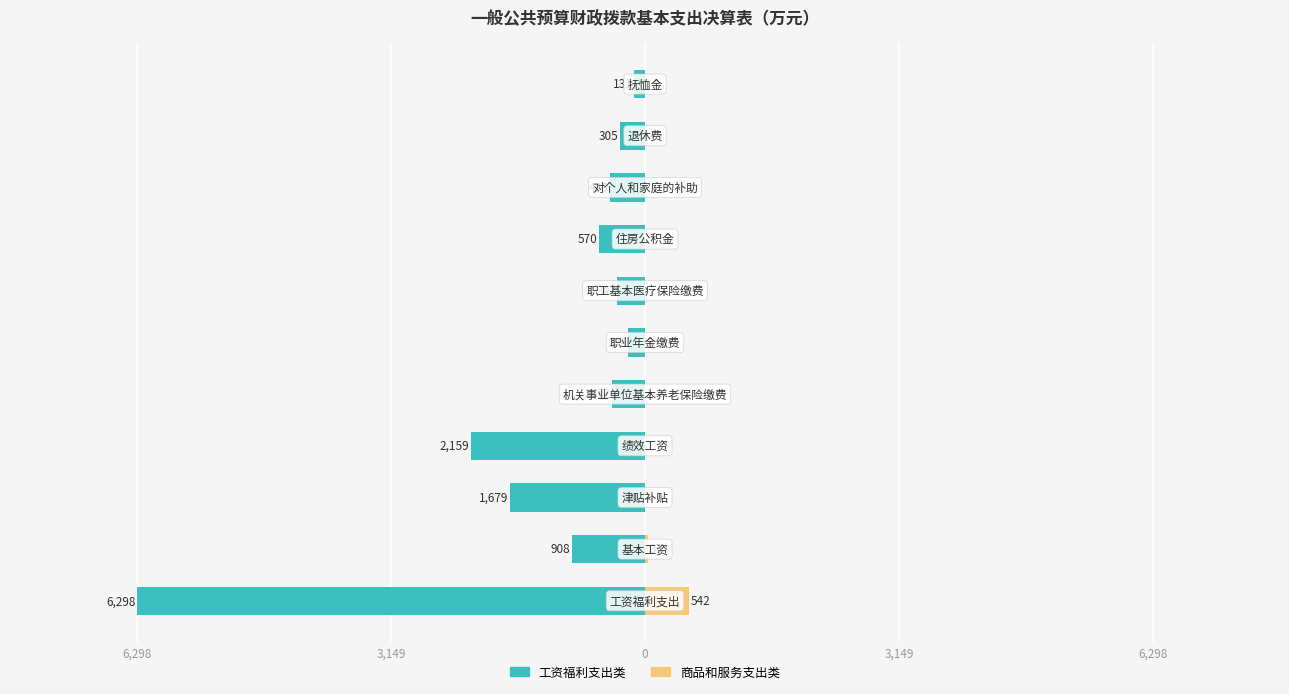

The value of 工资福利支出类 at 6 is -219.7. True or false?

False